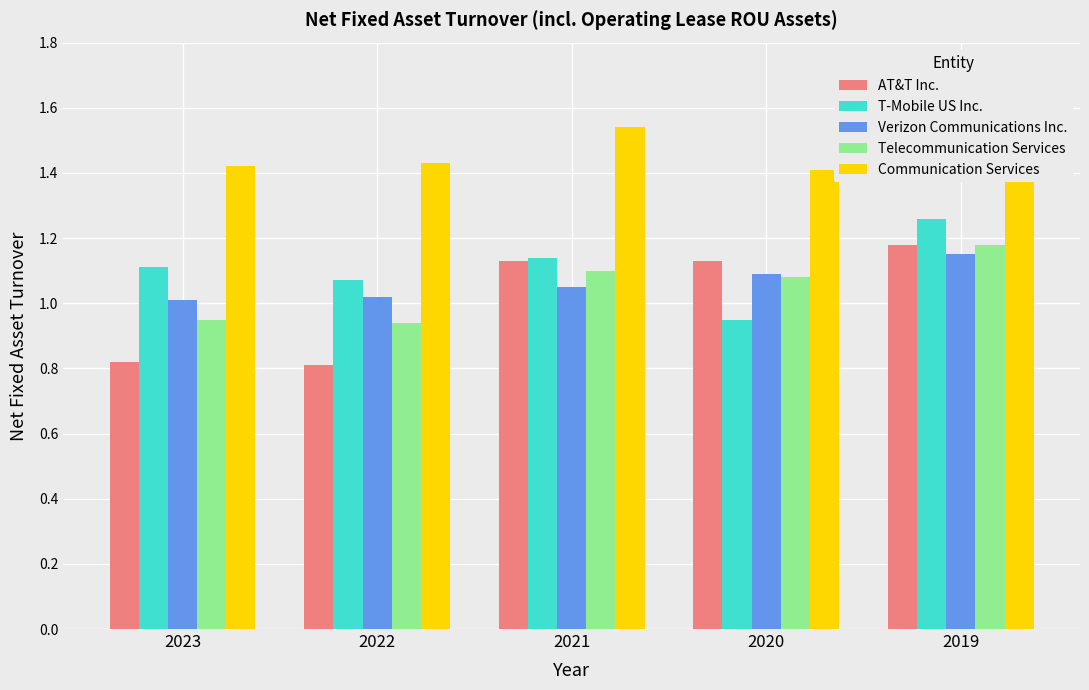

What is the difference between the maximum and minimum values in the Communication Services series?

0.1